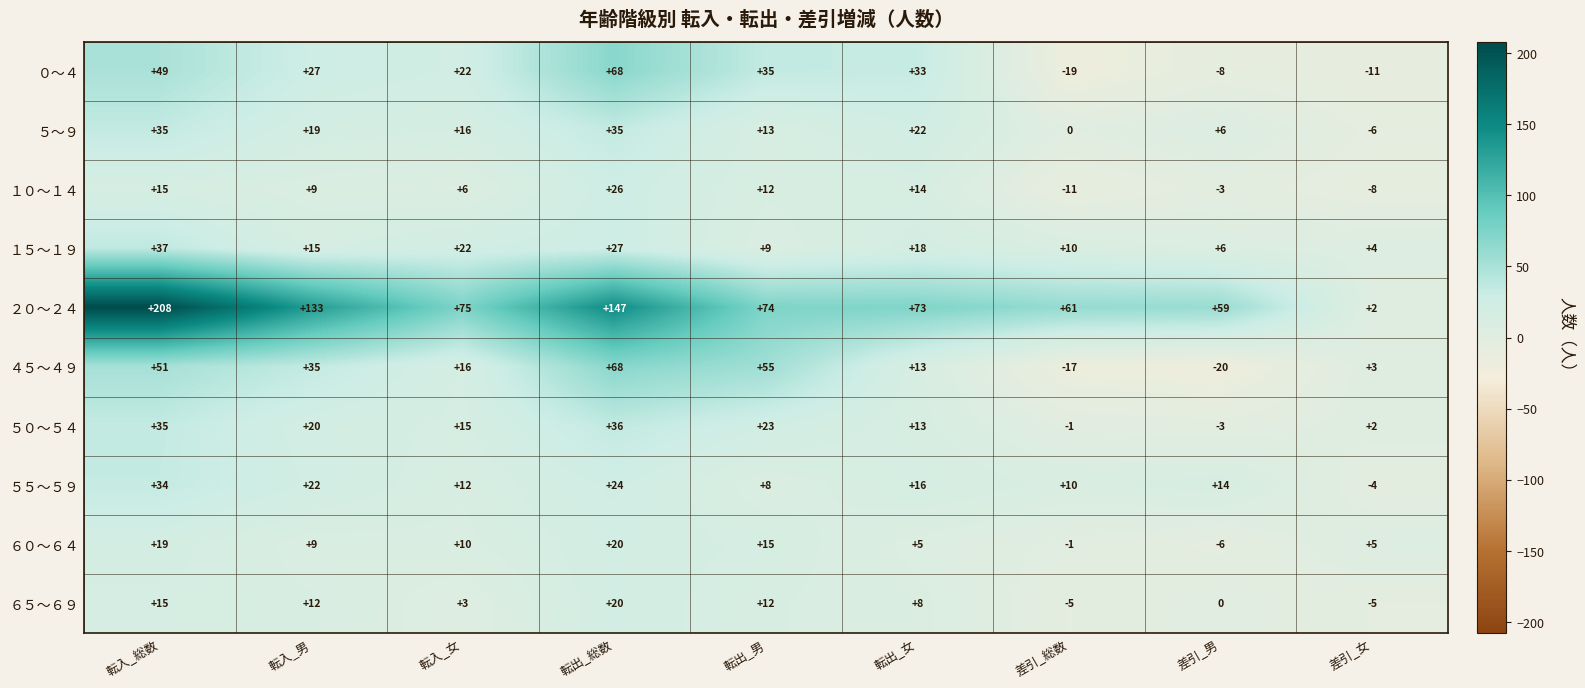

How many data points in １０～１４ are less than 9?

4